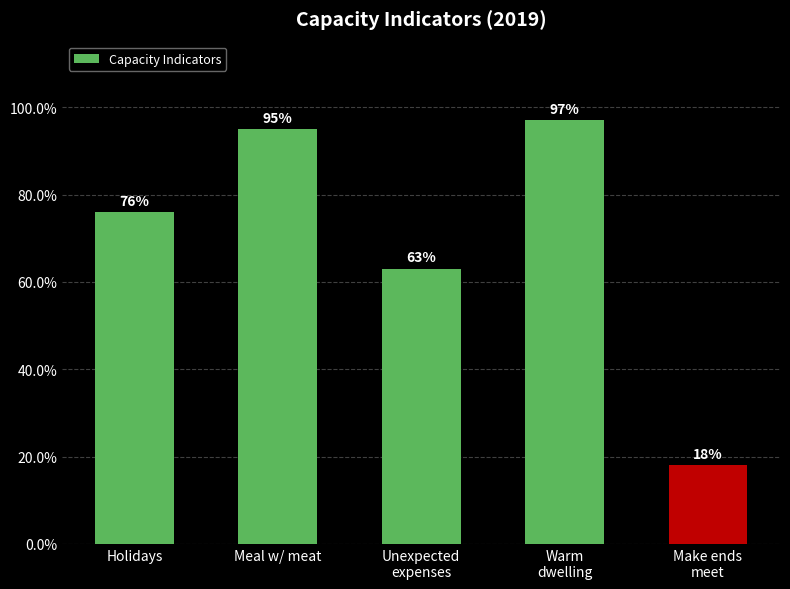

Reading left to right, what are all the values shown in this chart?

Holidays=76	Meal w/ meat=95	Unexpected
expenses=63	Warm
dwelling=97	Make ends
meet=18